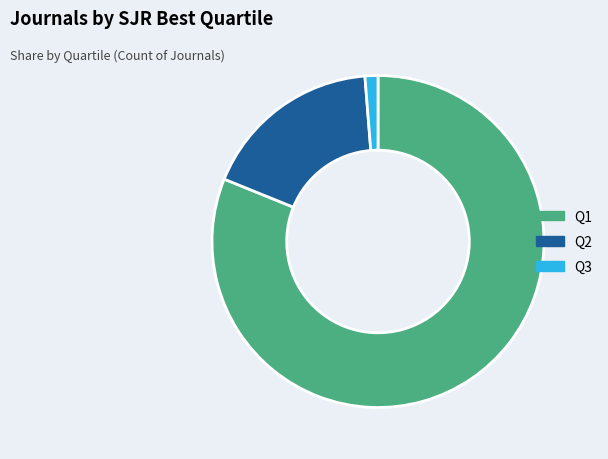

Which has a higher value, Q1 or Q2?

Q1